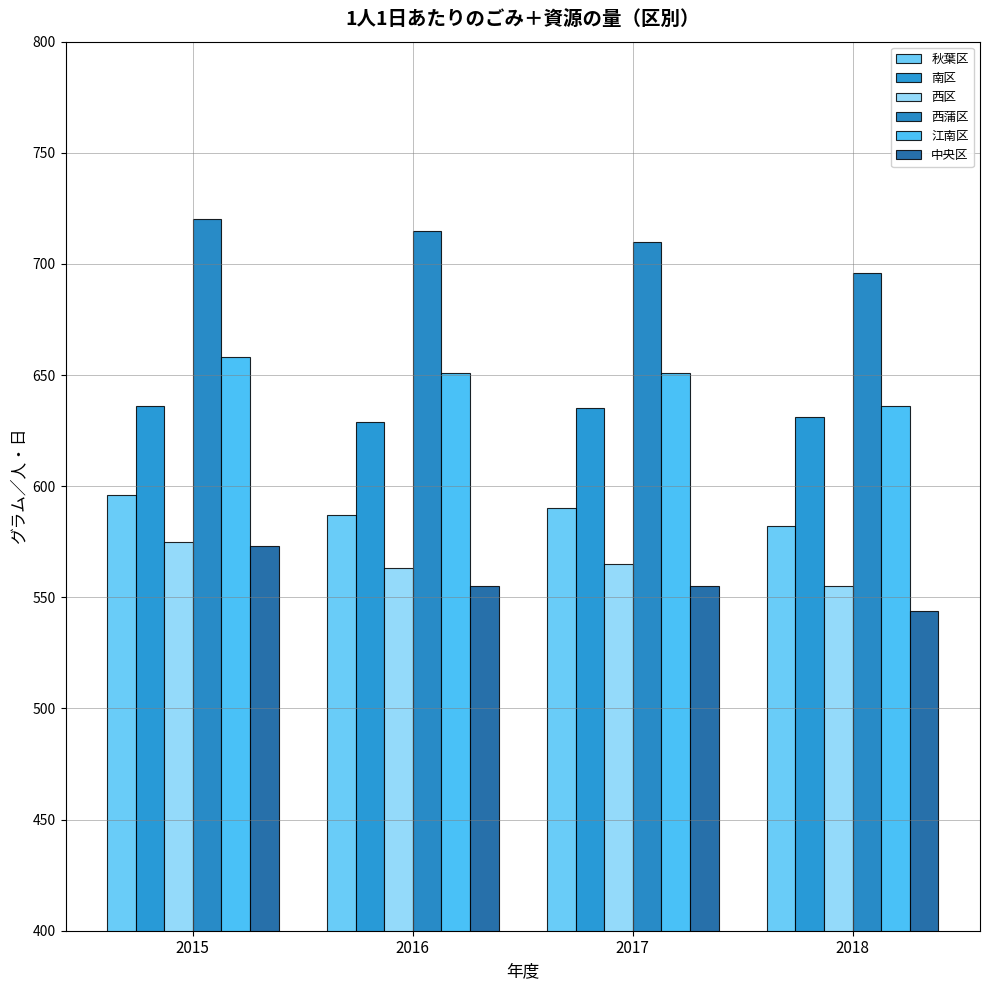

The value of 秋葉区 at 2018 is 347. True or false?

False